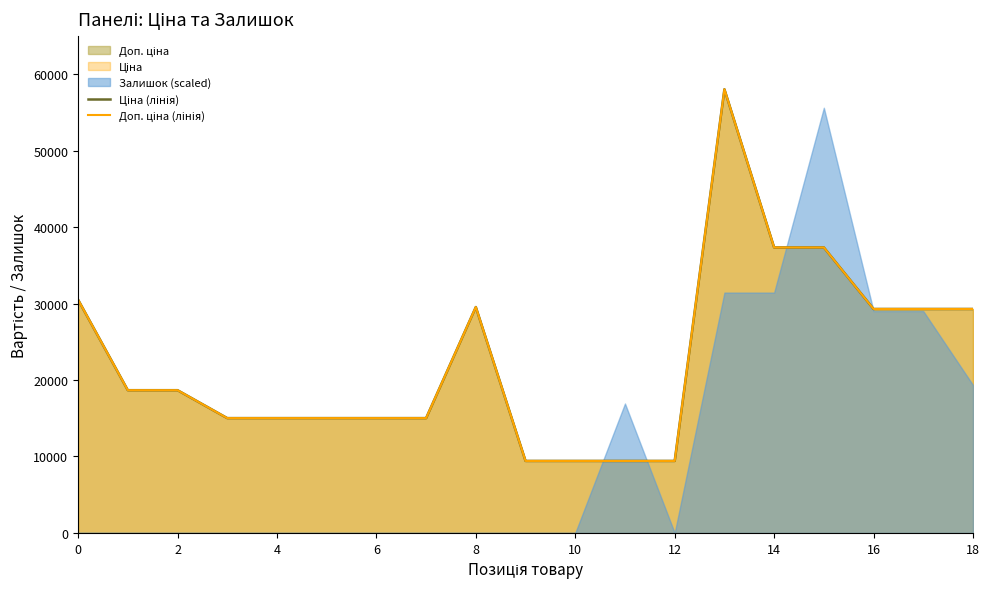

Which category has the highest value across all series?

13